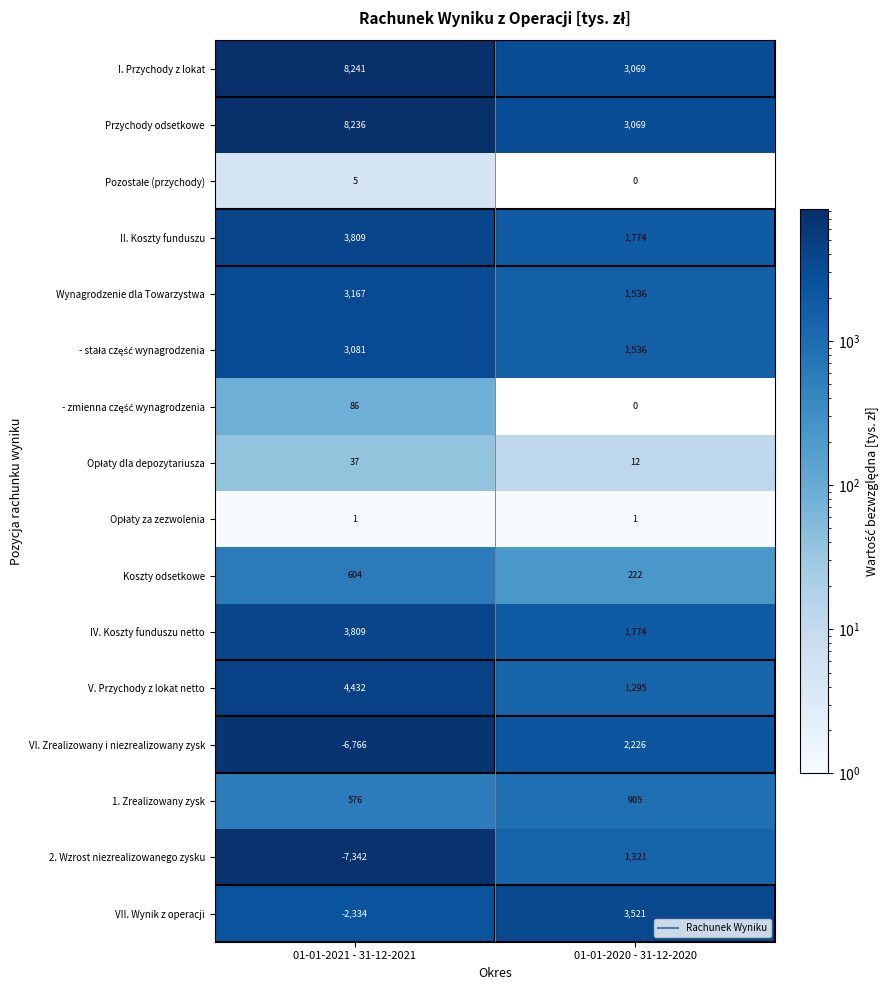

What is the difference between the maximum and minimum values in the V. Przychody z lokat netto series?

3137